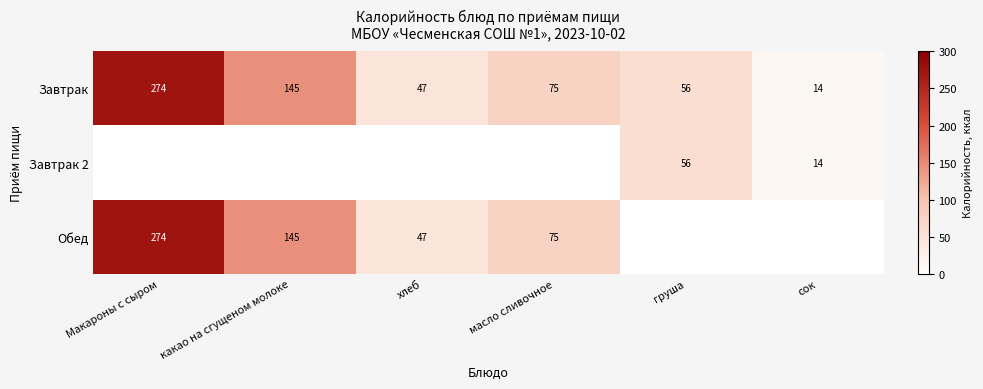

The value of Завтрак 2 at груша is 56. True or false?

True